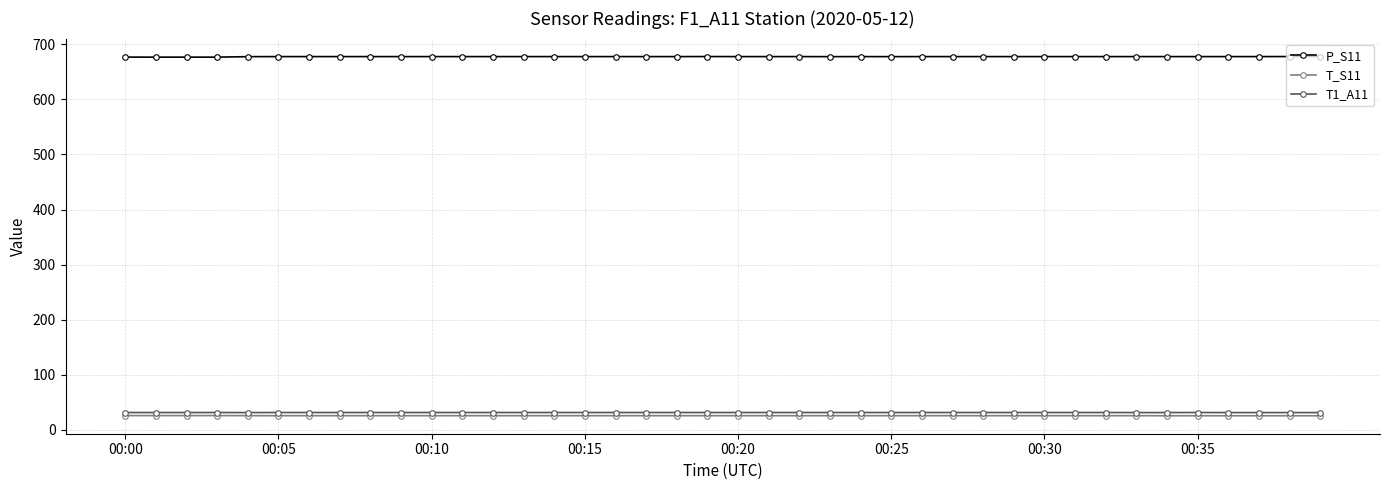

What is the maximum value shown in the chart?

678.0